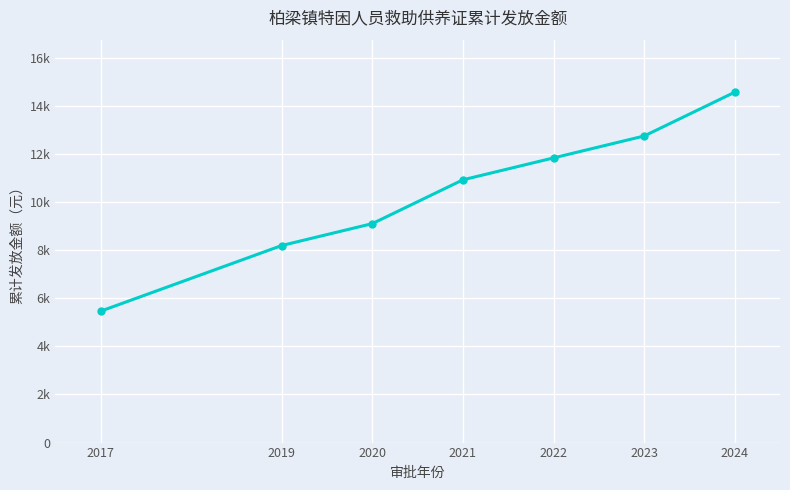

List the labels in order of value, smallest first.

2017, 2019, 2020, 2021, 2022, 2023, 2024